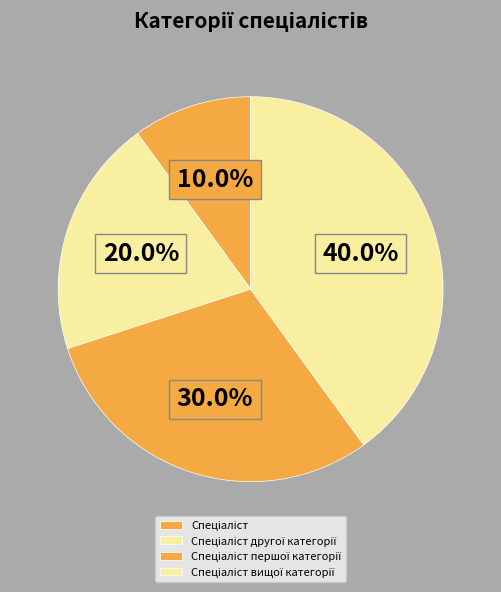

Is there a majority slice in this chart?

No